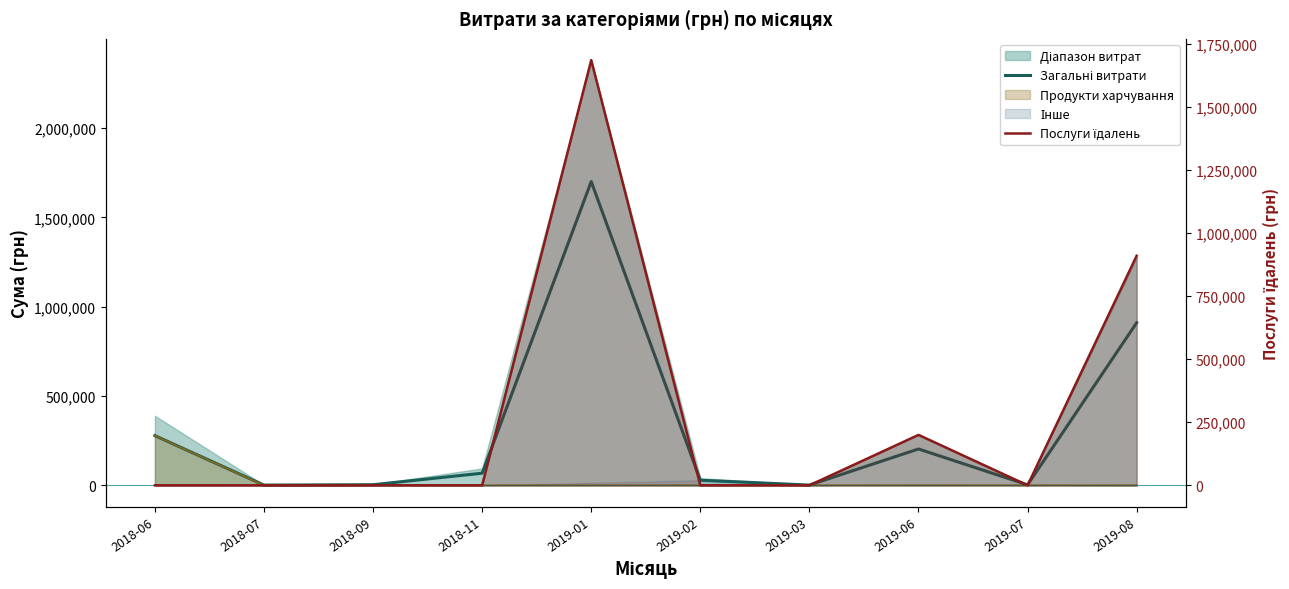

Reading left to right, what are all the values shown in this chart?

Загальні витрати: 278116.0	1280.4	3334.6	67617.9	1700224.2	28587.0	1318.8	203367.6	2790.0	910020.3
Послуги їдалень: 0.0	0.0	0.0	0.0	1685843.0	0.0	0.0	199887.6	0.0	910020.3